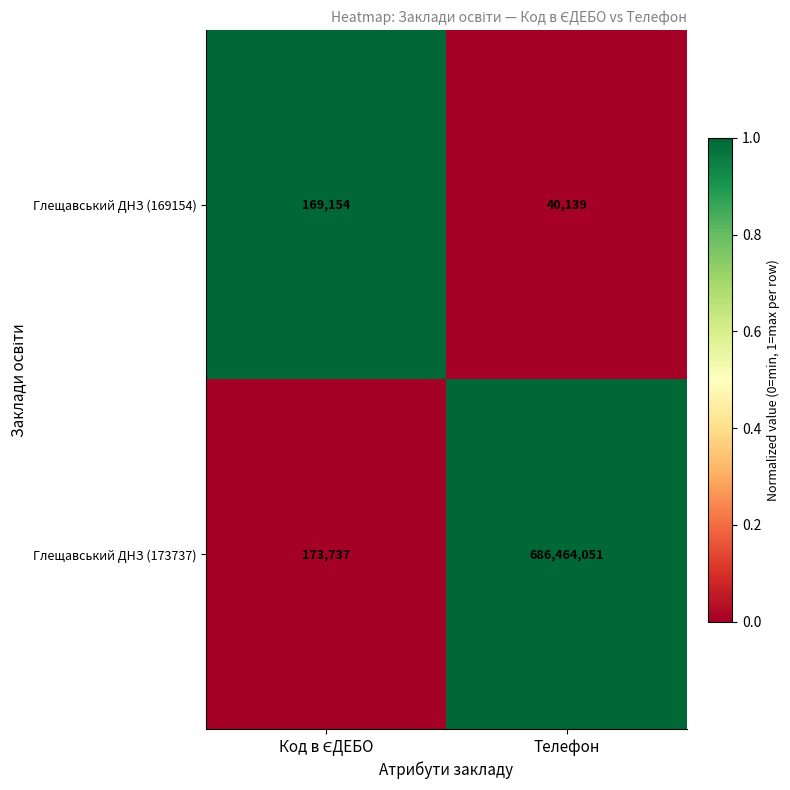

Reading left to right, extract all data points from this chart.

Глещавський ДНЗ (169154): 169154	40139
Глещавський ДНЗ (173737): 173737	686464051